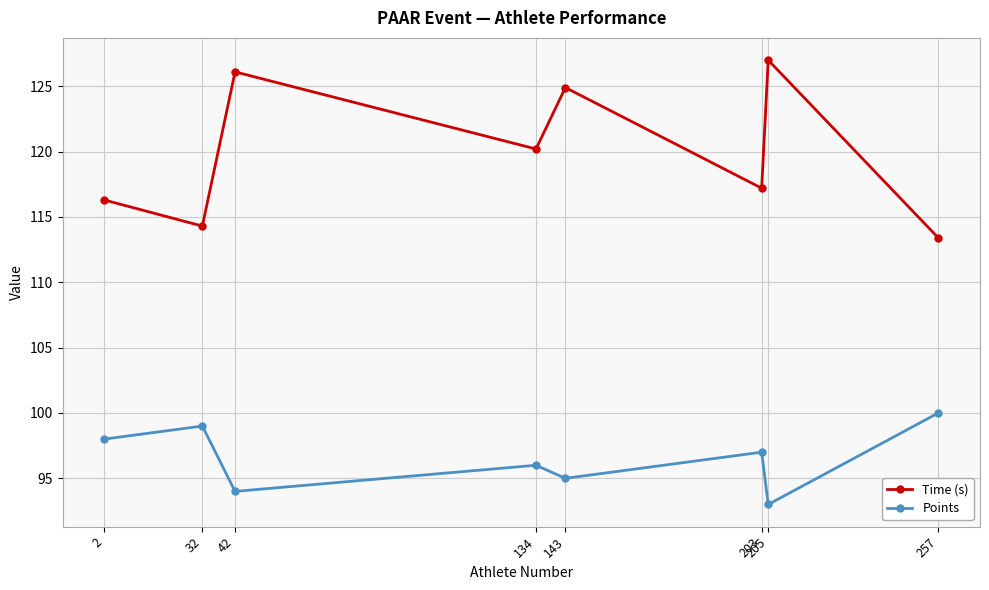

Which series changed the most between 203 and 205?

Time (s)